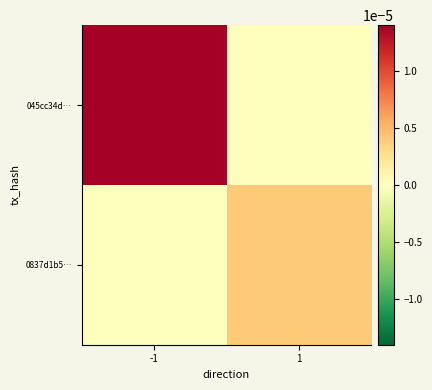

Which series has the largest range (max minus min)?

045cc34d…